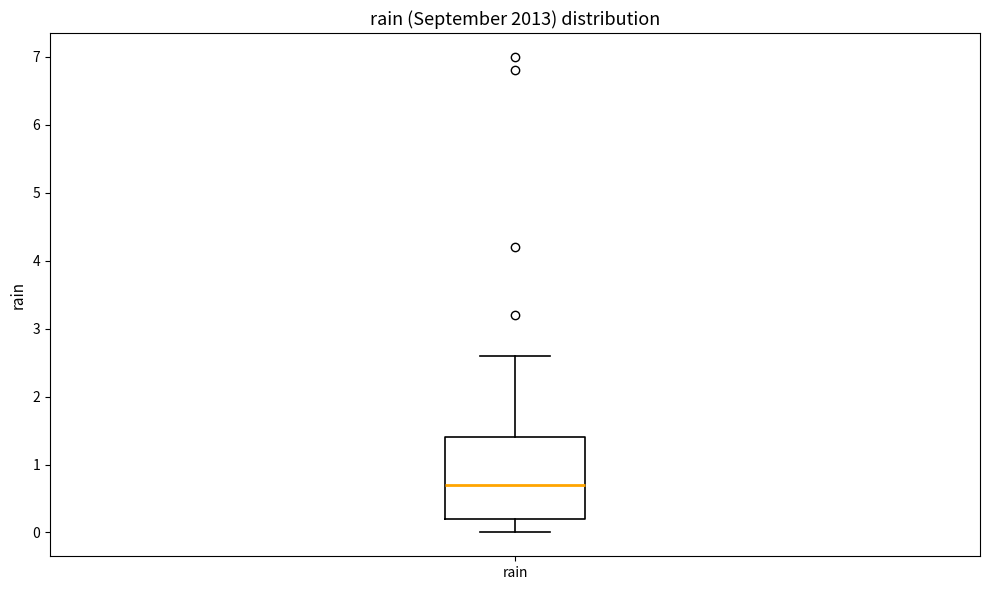

Read this box plot against the y-axis: the position of the median line, the range covered by the box, and the ends of both whiskers. The values are not printed on the chart, so give them approximately, as read against the axis.

median 0.7, box 0.2 to 1.4, whiskers 0.0 to 2.6